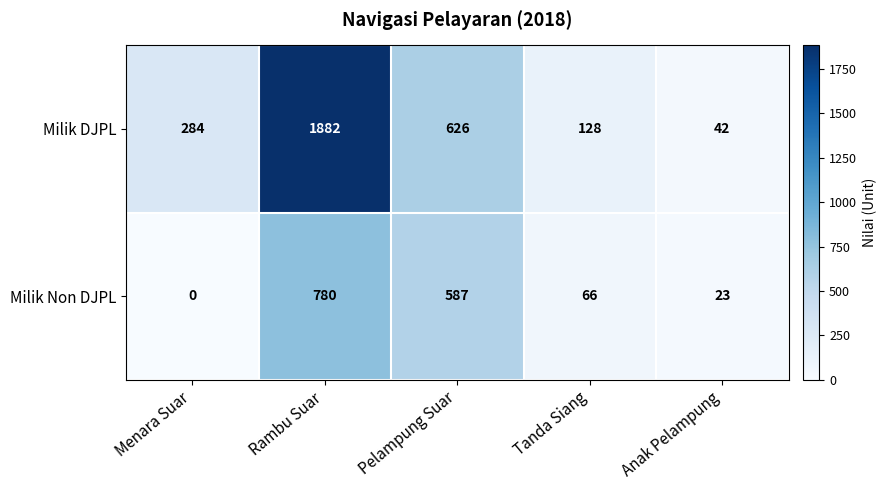

What is the maximum value shown in the chart?

1882